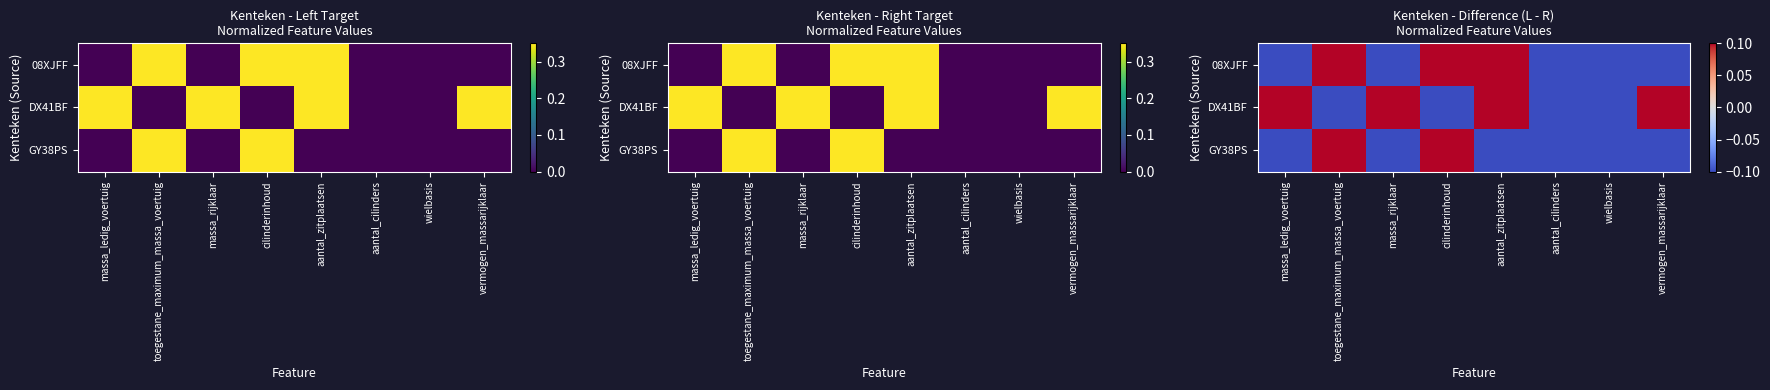

Count the number of categories in the chart.

8